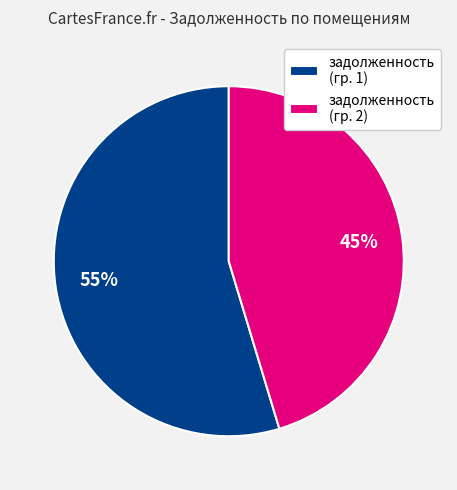

Is it true that задолженность (гр. 2) is 53% of the pie?

False